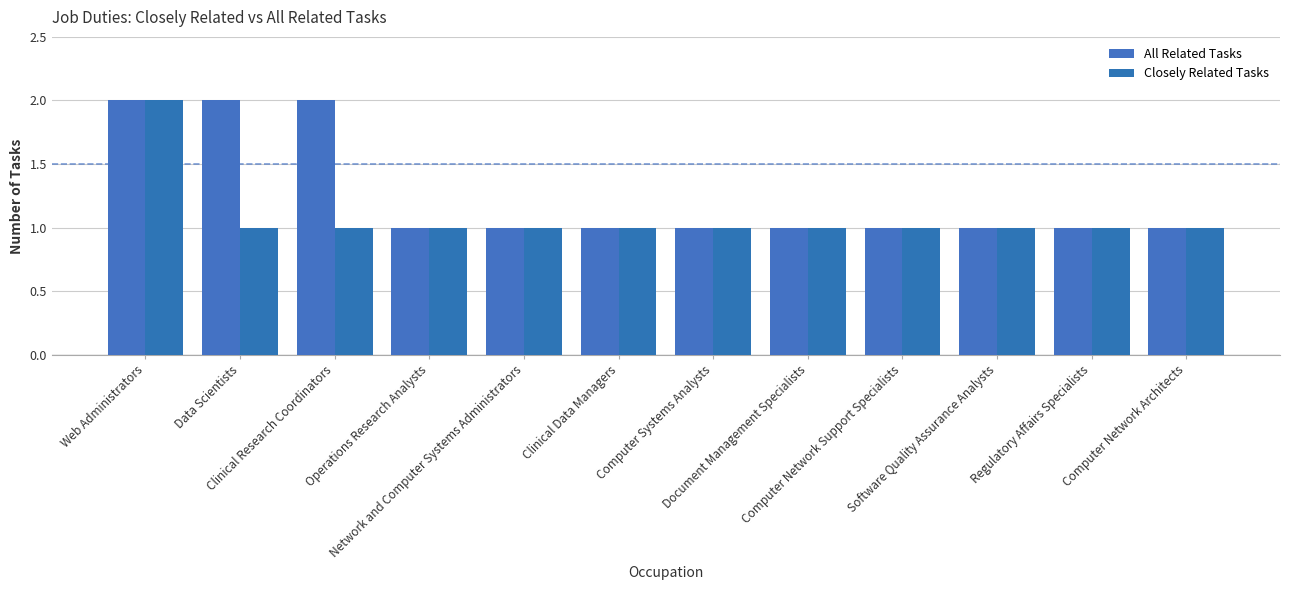

What is the difference between the maximum and minimum values in the All Related Tasks series?

1